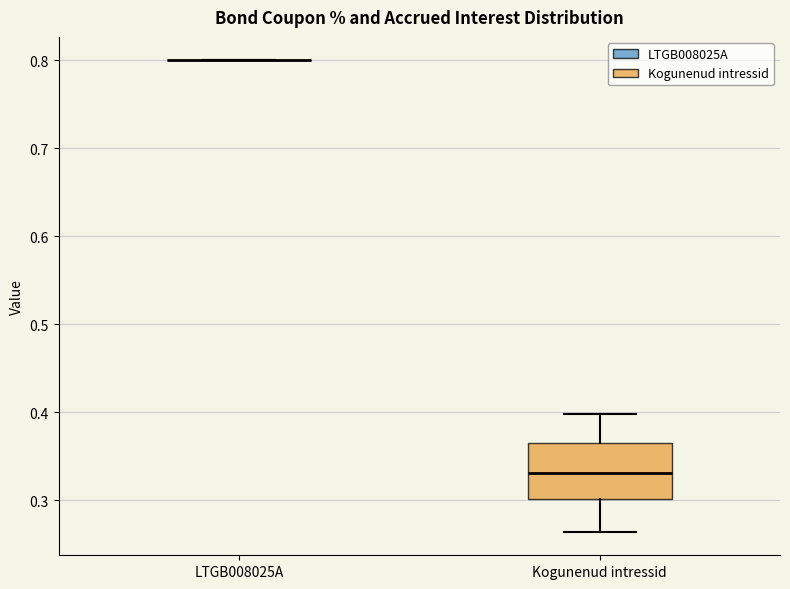

Reading left to right, read every box against the y-axis: the position of its median line, the range the box covers, and the ends of its whiskers. The values are not printed on the chart, so give them approximately, as read against the axis.

LTGB008025A: box collapsed to a line at 0.80, whiskers 0.80 to 0.80
Kogunenud intressid: median 0.33, box 0.30 to 0.37, whiskers 0.26 to 0.40